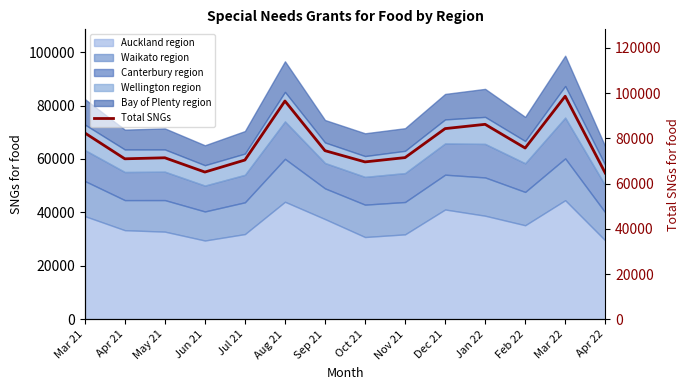

What is the label of the 14th point from the right?

Mar 21